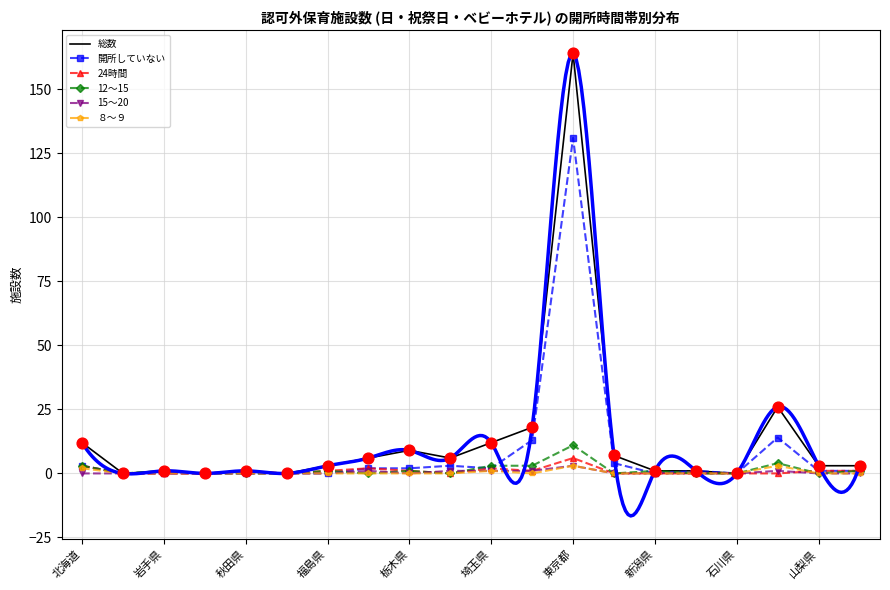

What is the total value across all series at 富山県?

2